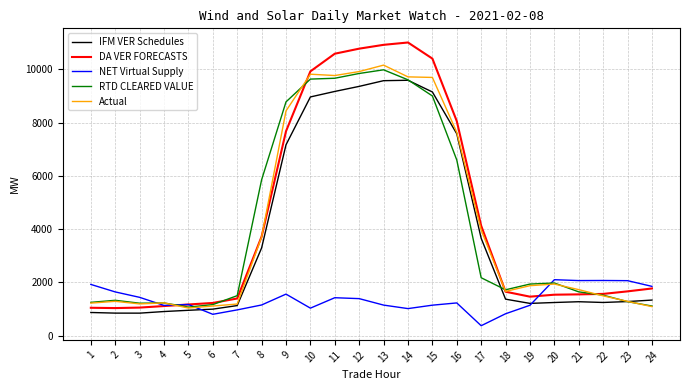

At which label does RTD CLEARED VALUE first exceed 1938?

8